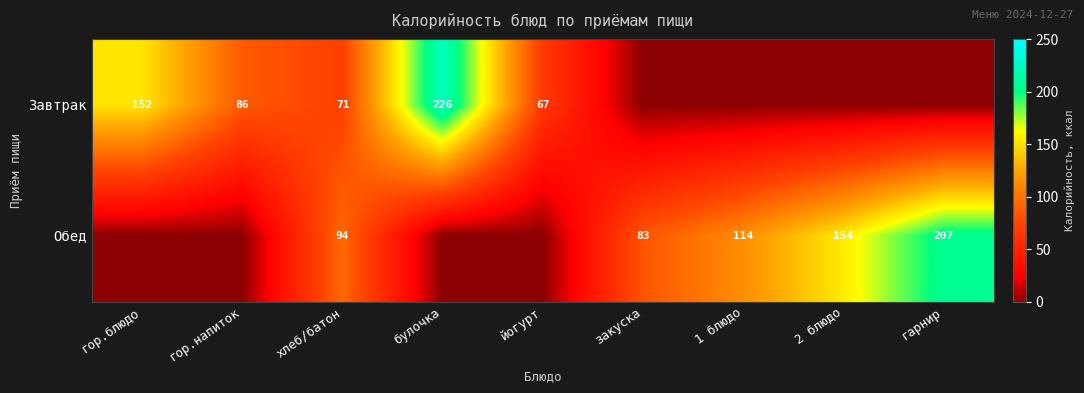

What is the sum of the Завтрак values at гор.блюдо and йогурт?

219